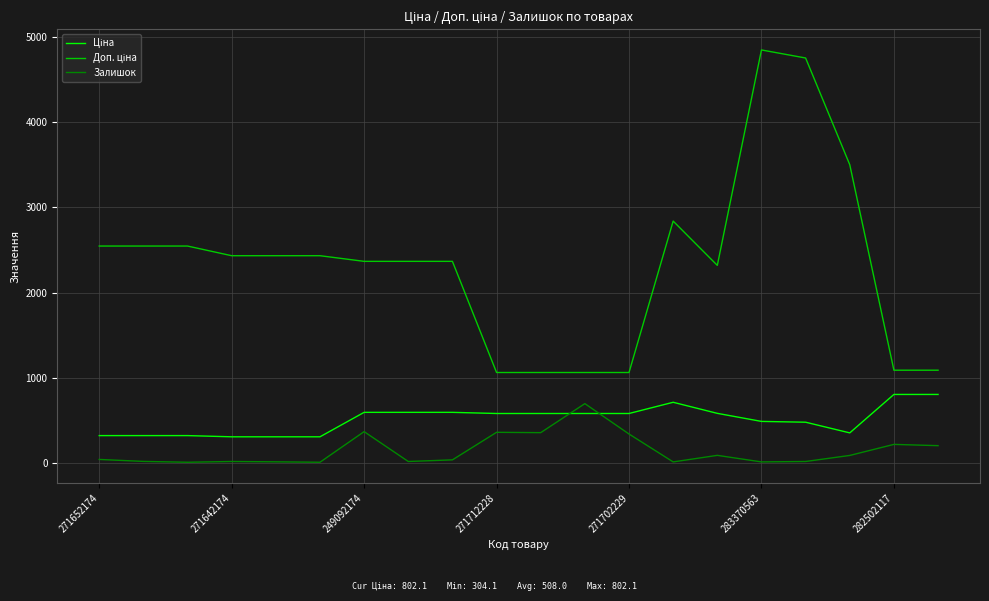

What is the maximum value for Доп. ціна?

4851.4